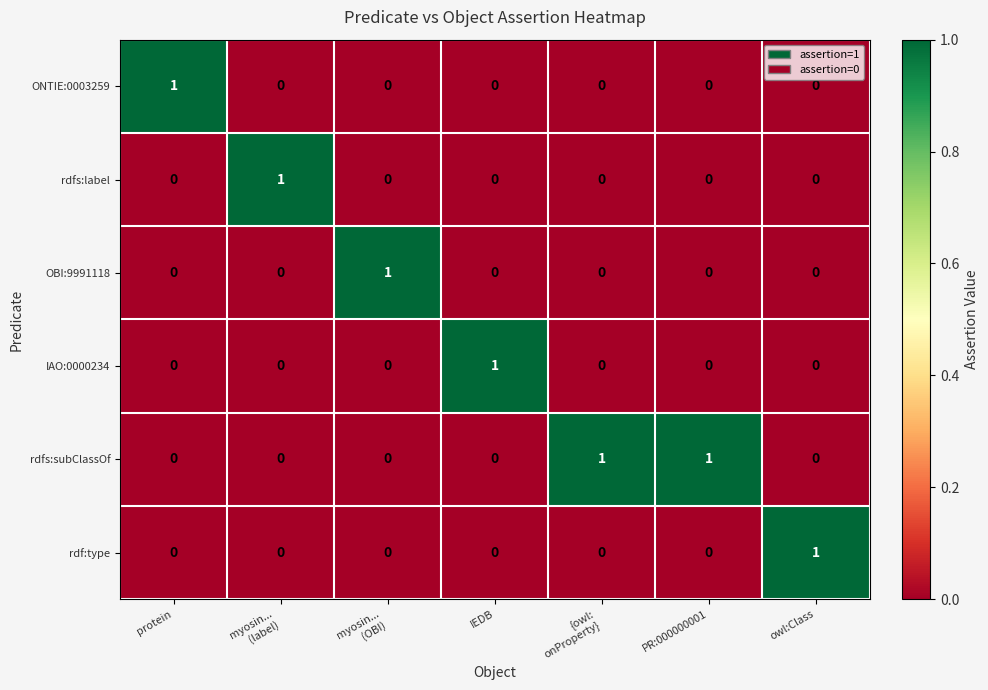

How many positive values does the rdfs:label series have?

1